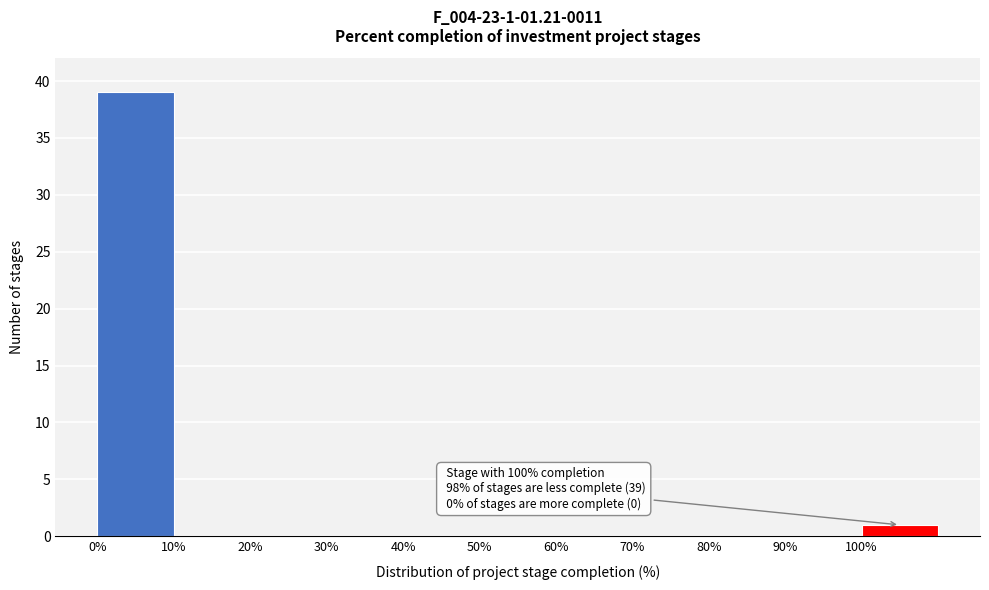

Which range on the x-axis has the tallest bar?

0 to 10